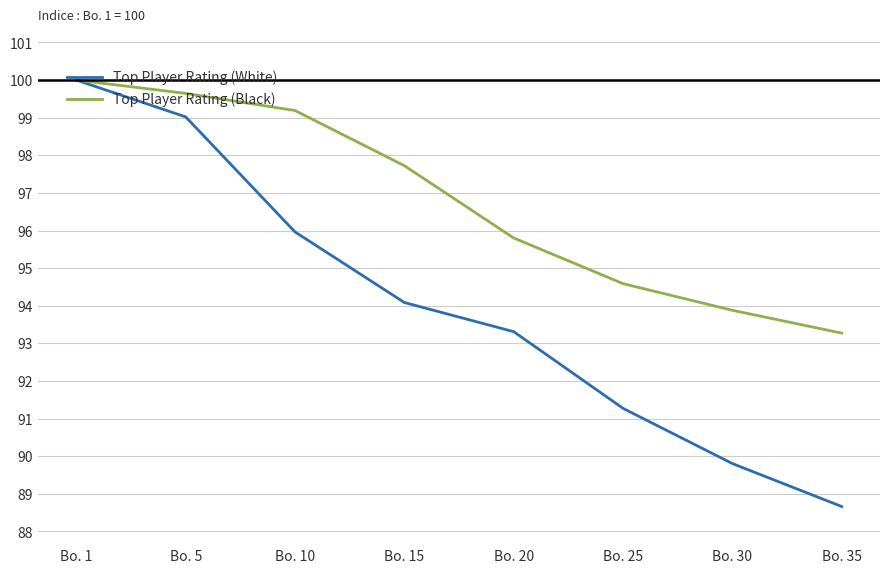

What is the greatest value displayed?

100.0